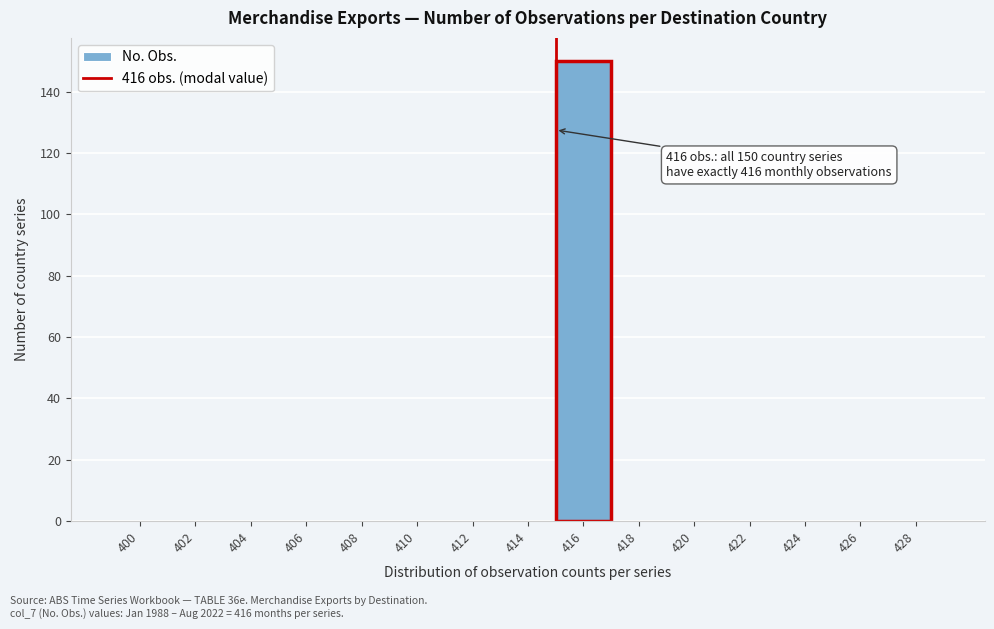

Reading right to left, extract all data points from this chart.

428=0	426=0	424=0	422=0	420=0	418=0	416=150	414=0	412=0	410=0	408=0	406=0	404=0	402=0	400=0